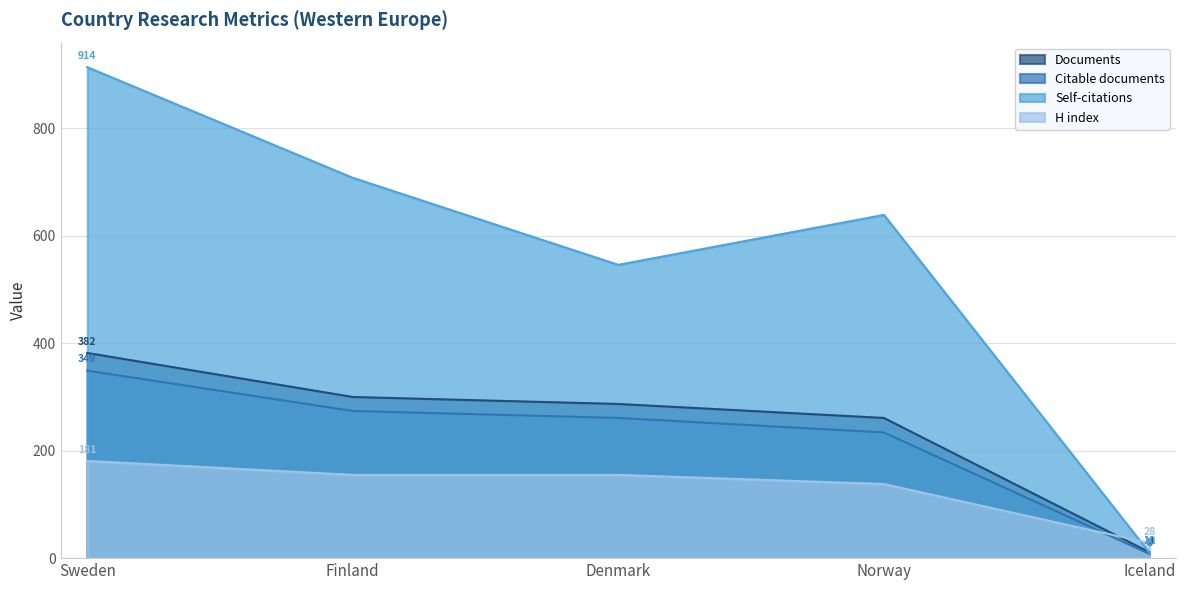

Which category has the highest value in the Self-citations series?

Sweden